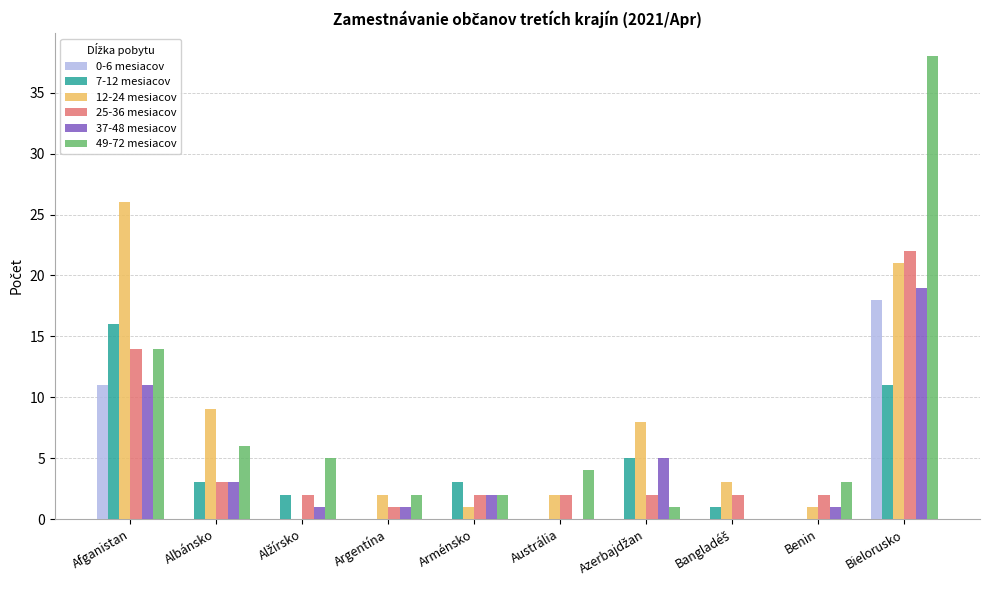

What is the total value across all series at Arménsko?

10